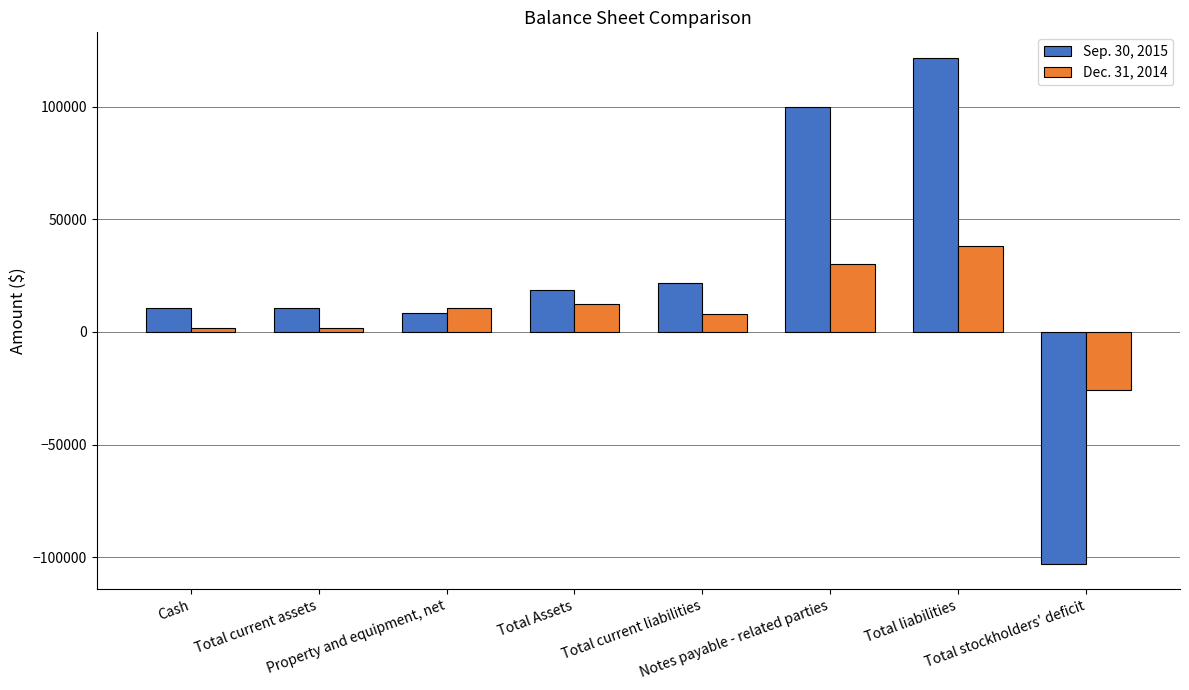

What is the maximum value for Dec. 31, 2014?

38100